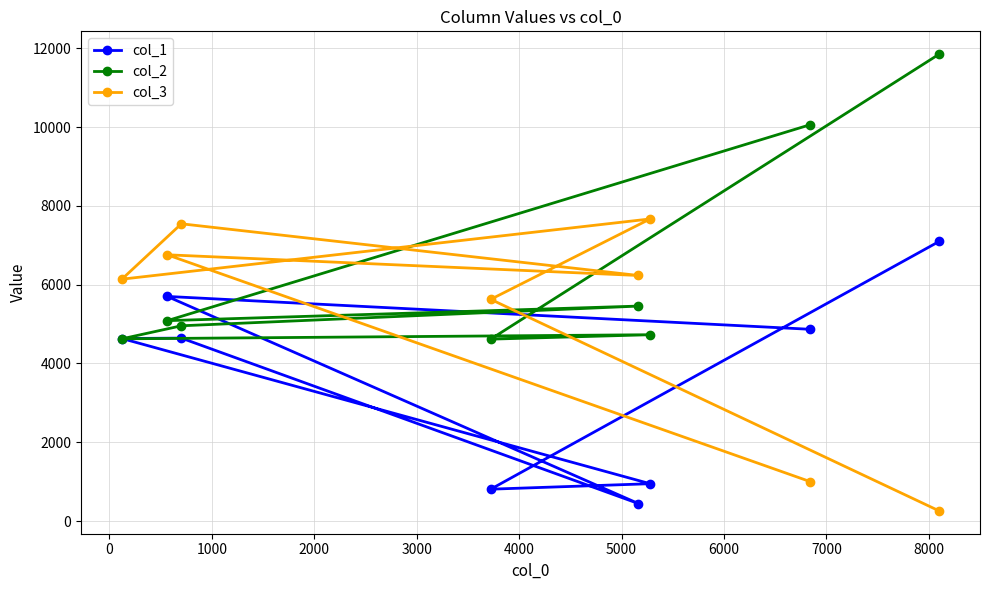

What is the value of the col_3 point at the 4th from the left?

5627